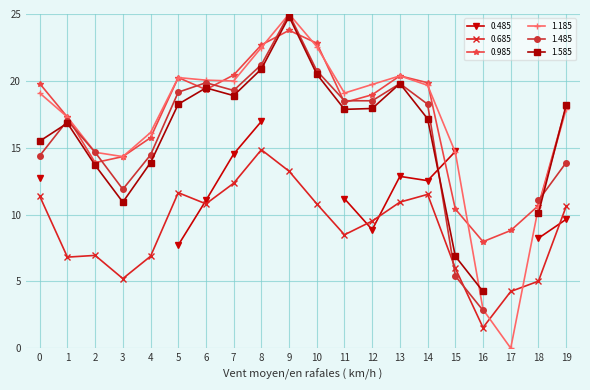

What is the difference between the maximum and minimum values in the 0.685 series?

13.3